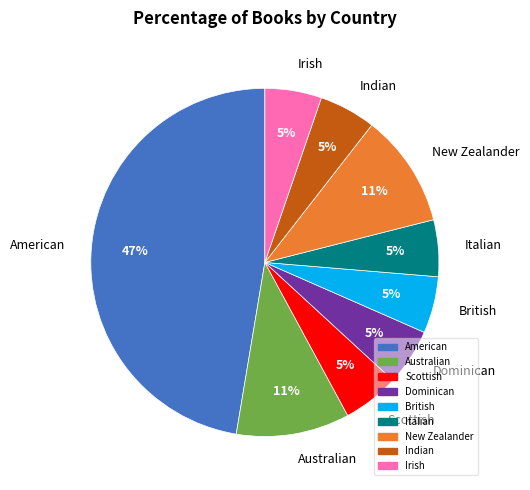

To the nearest percent, what is the difference between the largest and smallest slice percentages?

42%